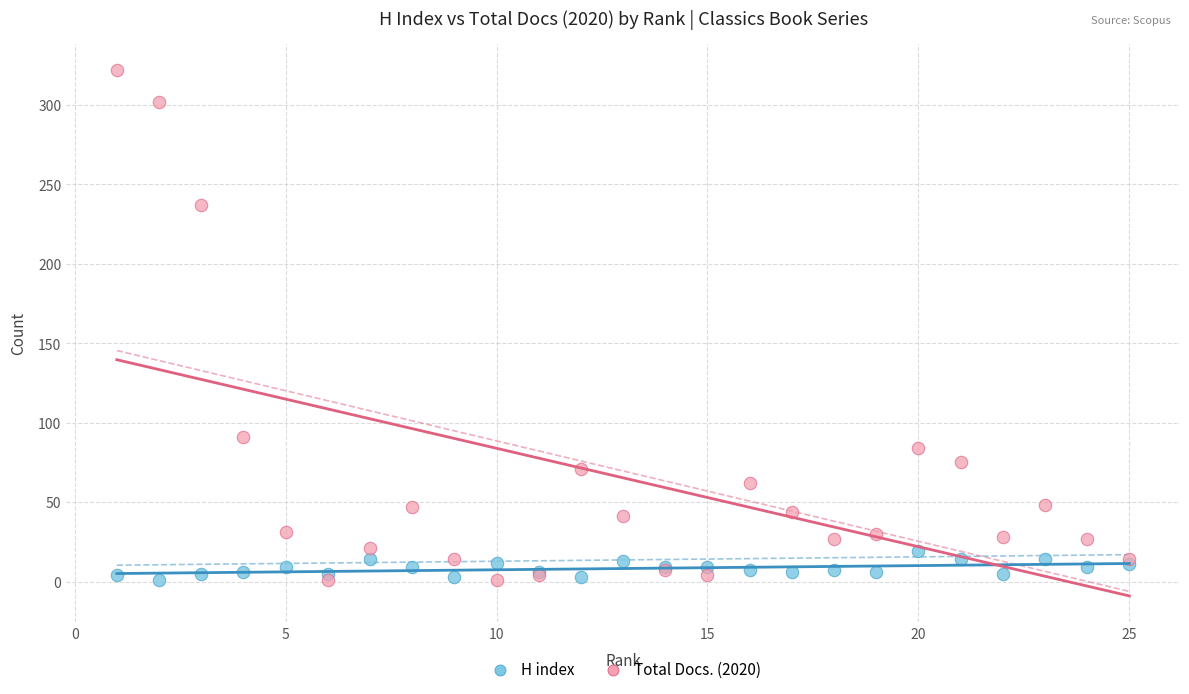

Across all series, what Y value is closest to 161?

91